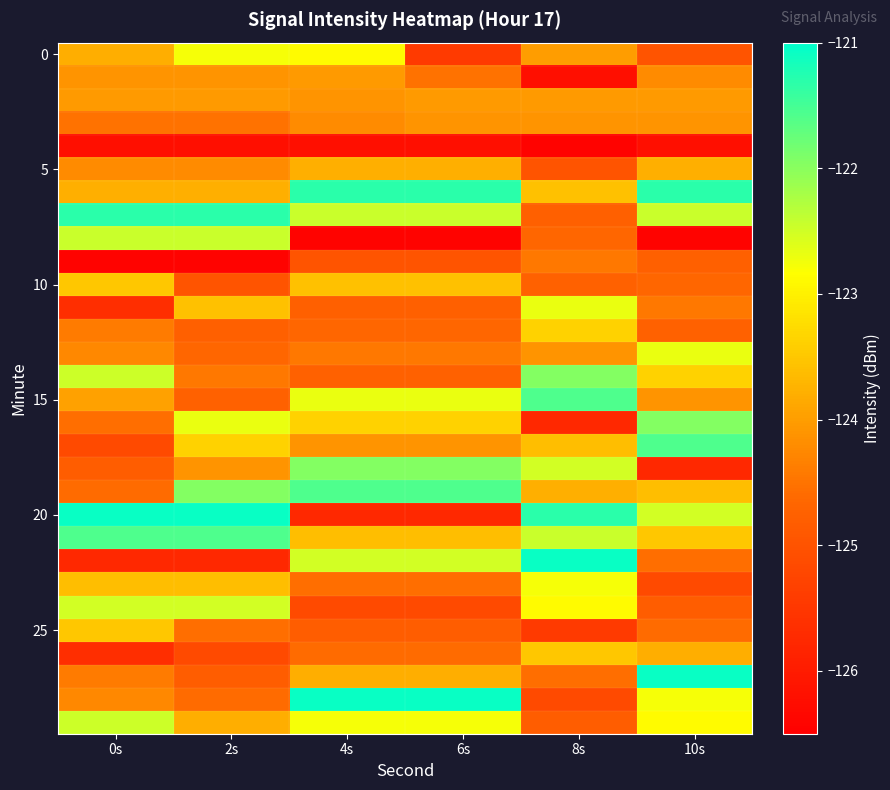

At which category is the sum across all series the highest?

10s